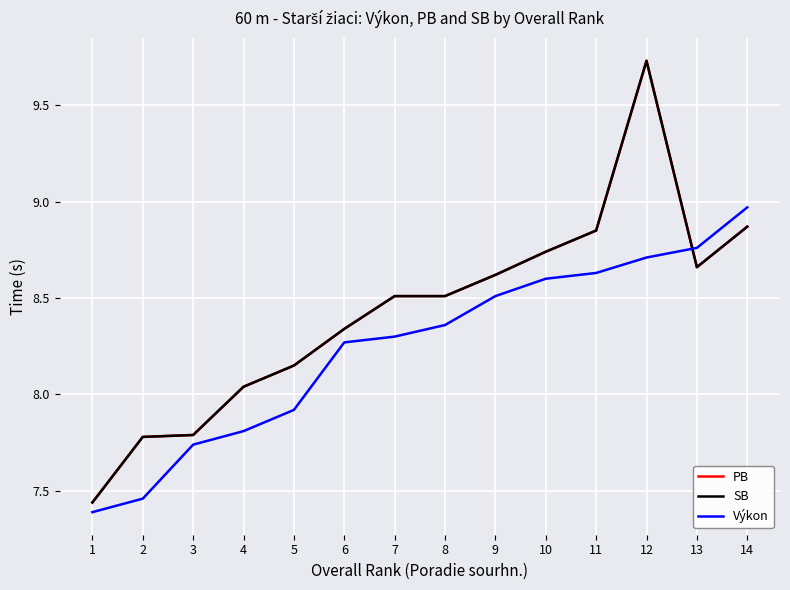

At which category does SB reach its first local valley?

13